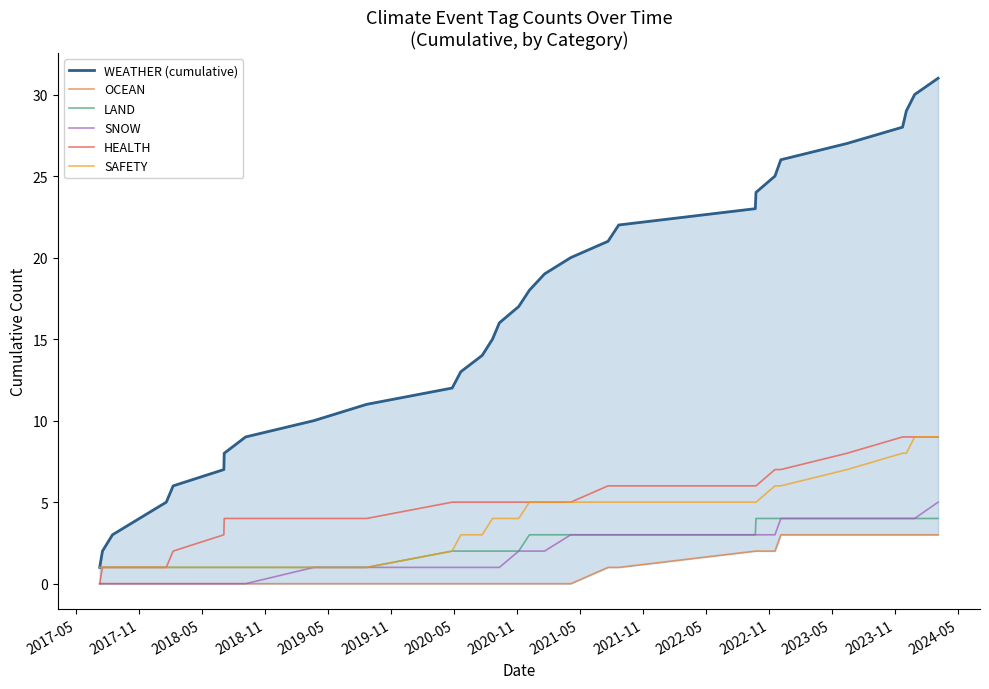

True or false: LAND and WEATHER (cumulative) cross at least once.

False